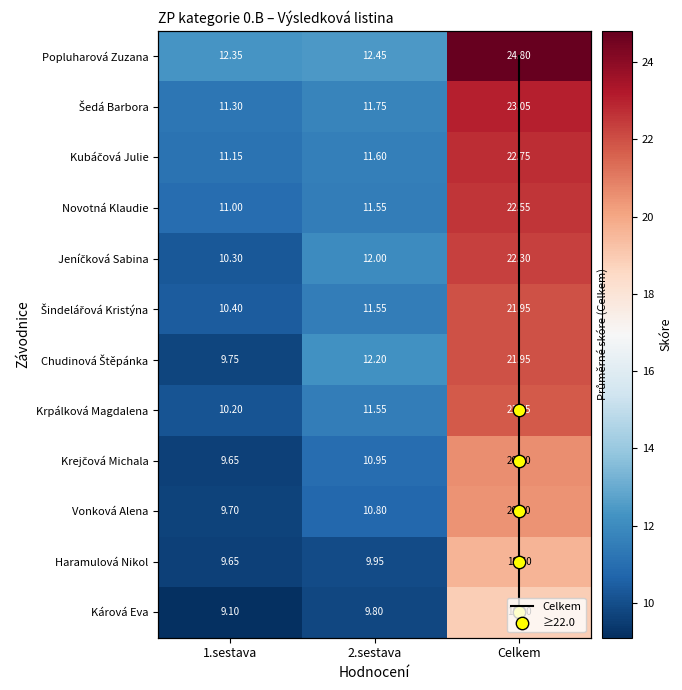

At which label is Vonková Alena closest to 15?

2.sestava